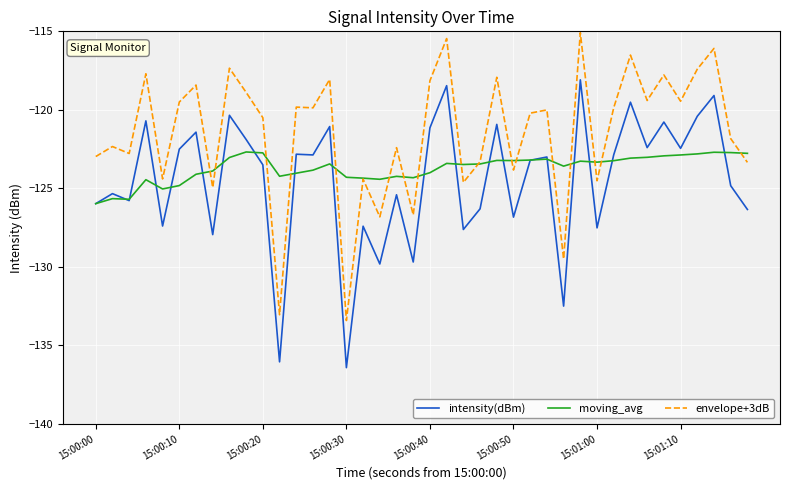

List the series in order of their overall mean, highest first.

envelope+3dB, moving_avg, intensity(dBm)